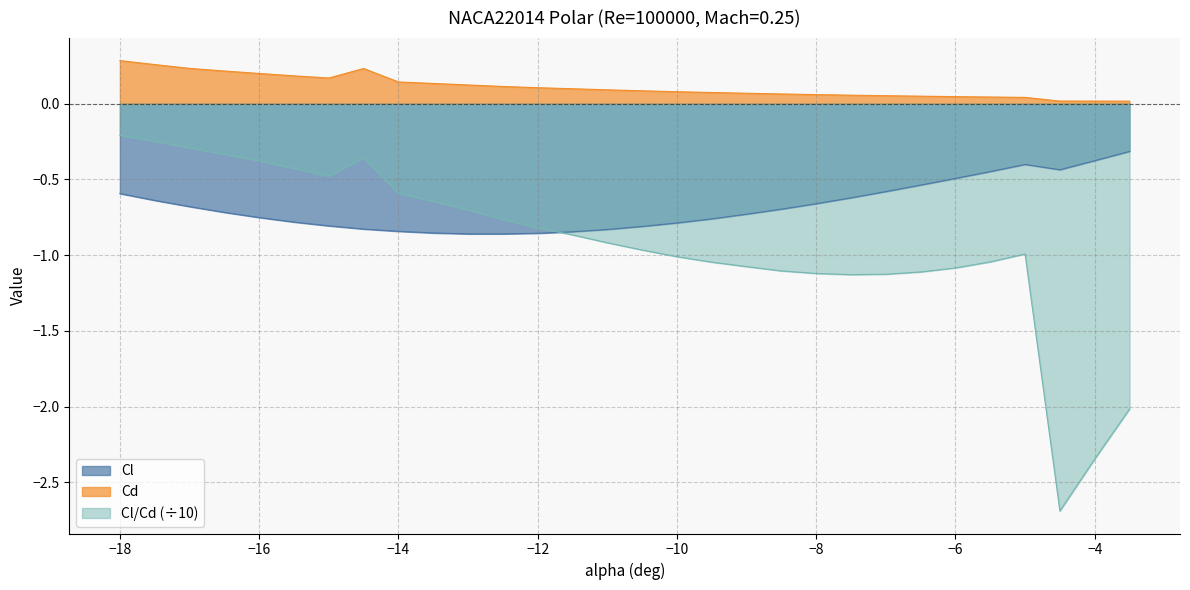

Rank the categories by Cl value from lowest to highest.

-13, -12.5, -12, -13.5, -11.5, -14, -11, -14.5, -10.5, -15, -10, -15.5, -9.5, -16, -9, -16.5, -8.5, -17, -8, -17.5, -7.5, -18, -7, -6.5, -6, -5.5, -4.5, -5, -4, -3.5